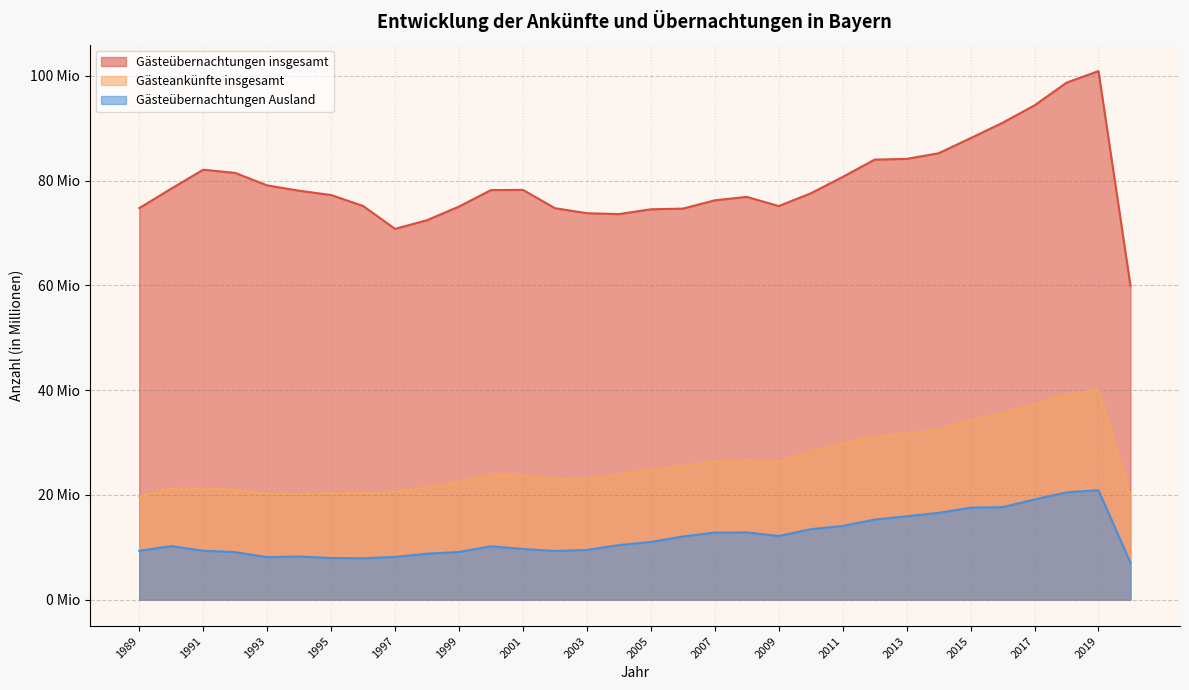

How many interior local peaks does the Gästeübernachtungen Ausland series have?

5